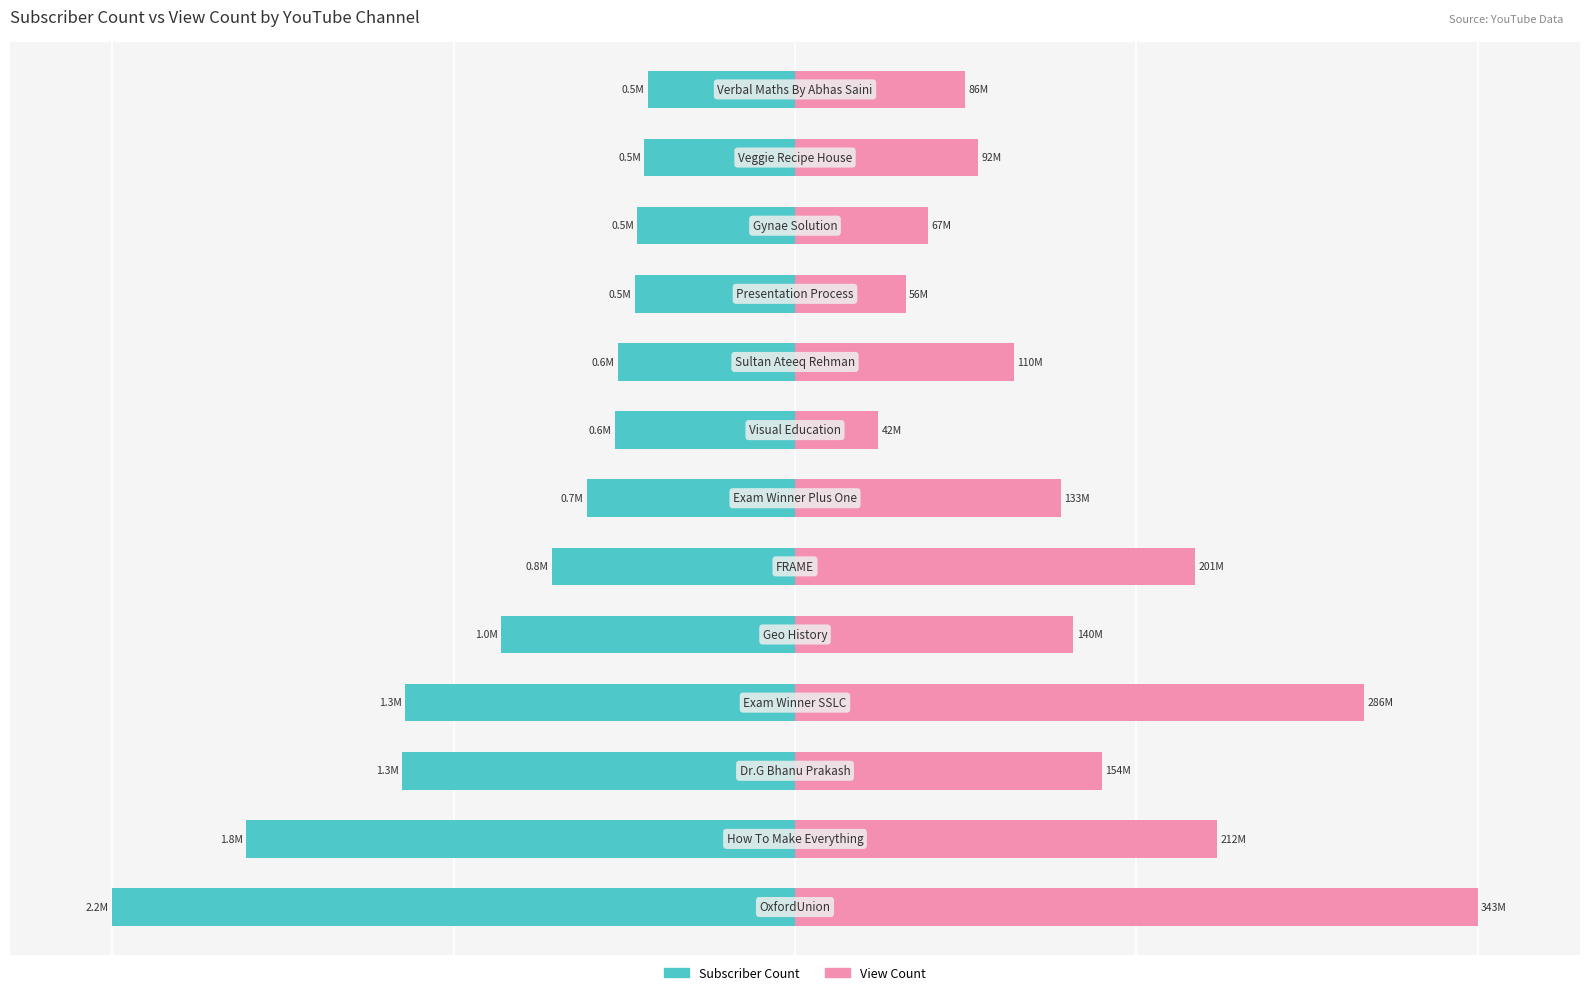

List the series in order of their peak value, lowest first.

Subscriber Count, View Count